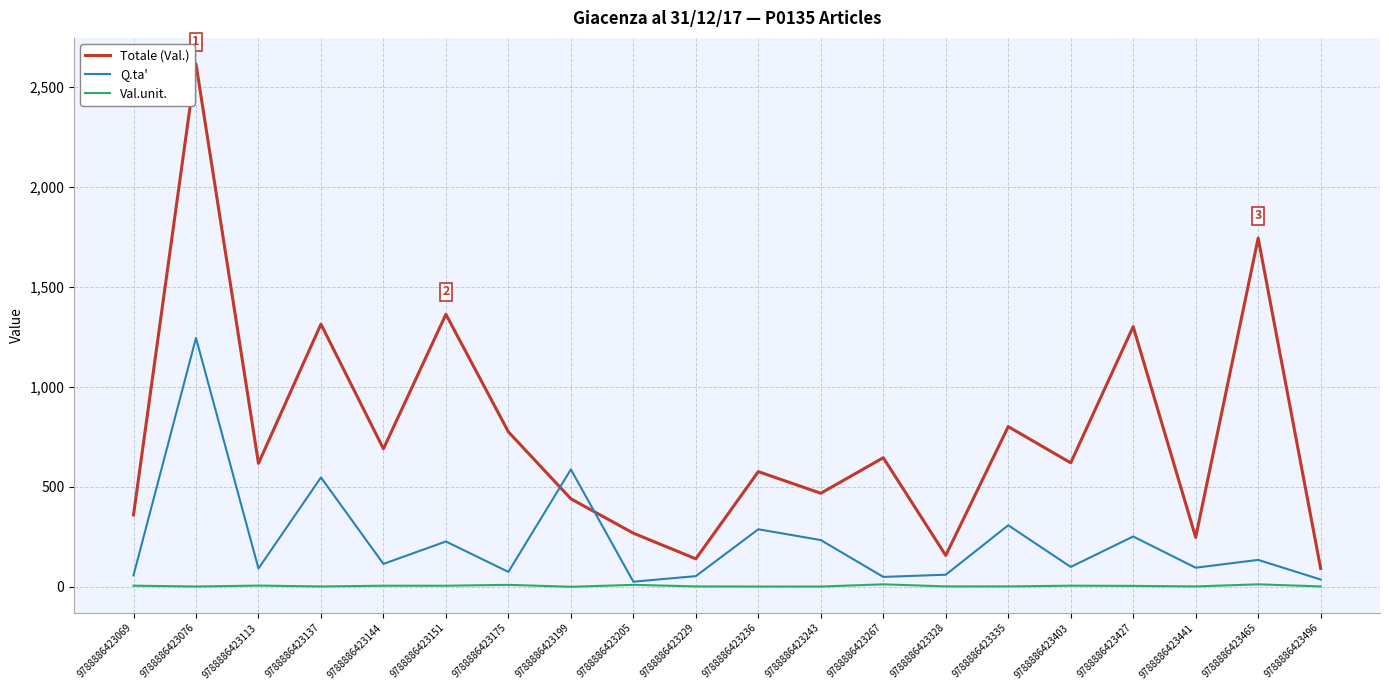

Read the Val.unit. value at 9788886423328.

2.6